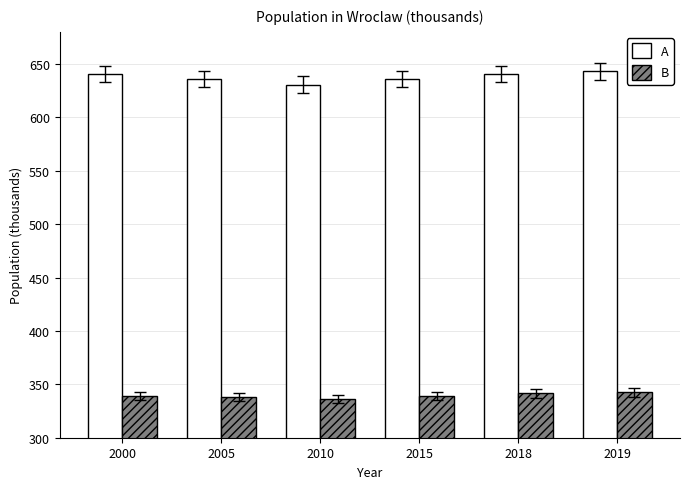

Rank the series by their average value, from lowest to highest.

B, A